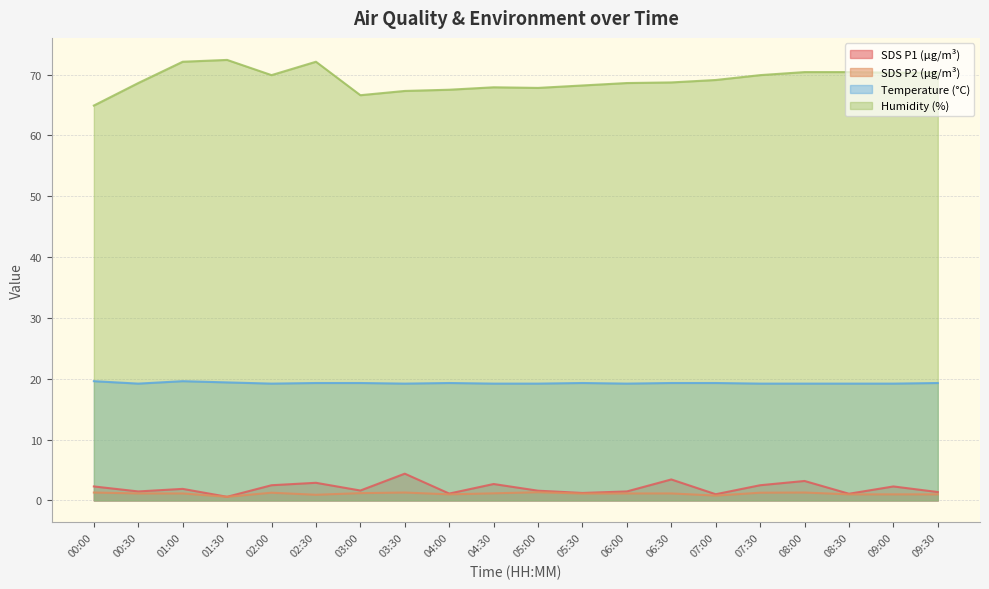

In SDS_P2, how many points are higher than both neighbors (excluding endpoints)?

4